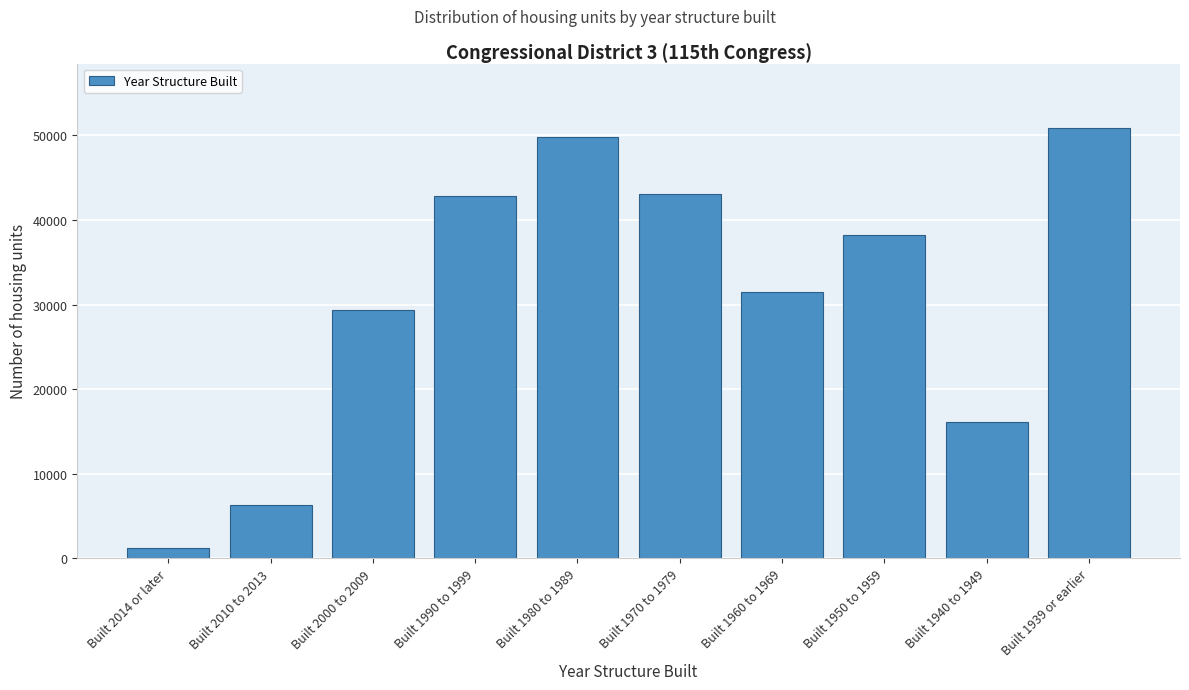

Reading left to right, transcribe all the data shown in this chart.

Built 2014 or later=1175	Built 2010 to 2013=6317	Built 2000 to 2009=29306	Built 1990 to 1999=42860	Built 1980 to 1989=49787	Built 1970 to 1979=43110	Built 1960 to 1969=31533	Built 1950 to 1959=38175	Built 1940 to 1949=16089	Built 1939 or earlier=50864